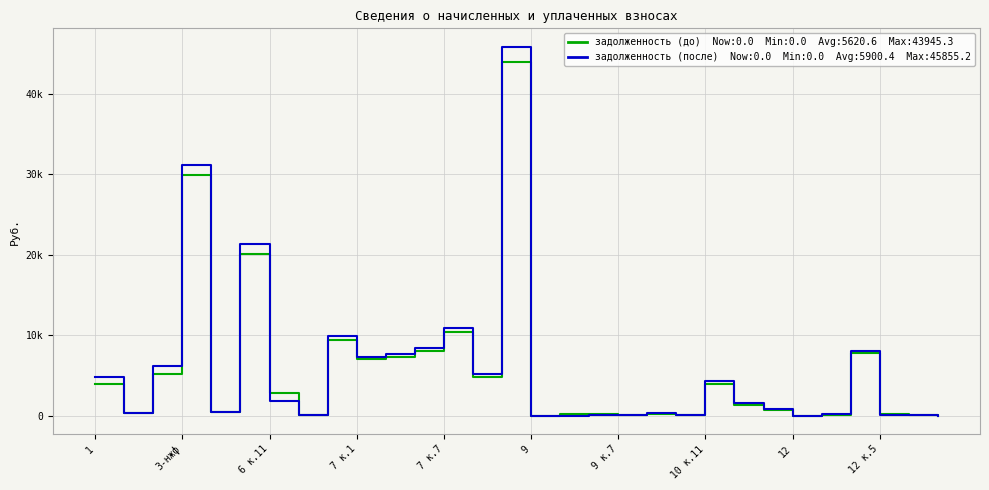

Does the chart display data point markers on the line(s)?

No